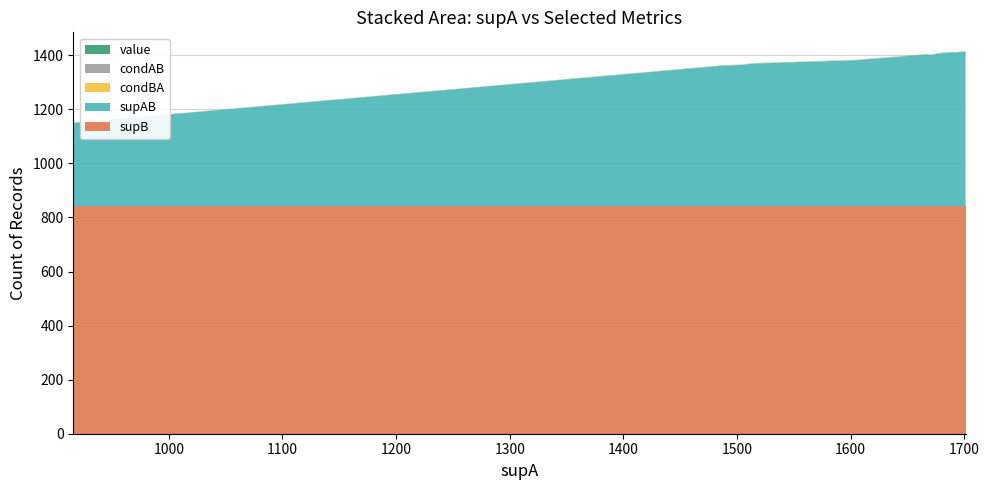

Reading right to left, transcribe all the data shown in this chart.

value: 0.3	0.3	0.3	0.3	0.3	0.3	0.3	0.3	0.3	0.3	0.3	0.3	0.3	0.3	0.3	0.3	0.3	0.3	0.3	0.4
condAB: 0.3	0.3	0.3	0.3	0.3	0.3	0.3	0.3	0.3	0.3	0.3	0.3	0.3	0.3	0.3	0.3	0.3	0.3	0.3	0.4
condBA: 0.7	0.7	0.7	0.7	0.7	0.4	0.6	0.7	0.7	0.7	0.7	0.7	0.6	0.6	0.6	0.6	0.6	0.6	0.6	0.4
supAB: 559.0	571.0	571.0	569.0	569.0	308.0	540.0	561.0	561.0	569.0	562.0	567.0	523.0	522.0	528.0	525.0	521.0	521.0	519.0	336.0
supB: 842.0	842.0	842.0	842.0	842.0	842.0	842.0	842.0	842.0	842.0	842.0	842.0	842.0	842.0	842.0	842.0	842.0	842.0	842.0	812.0